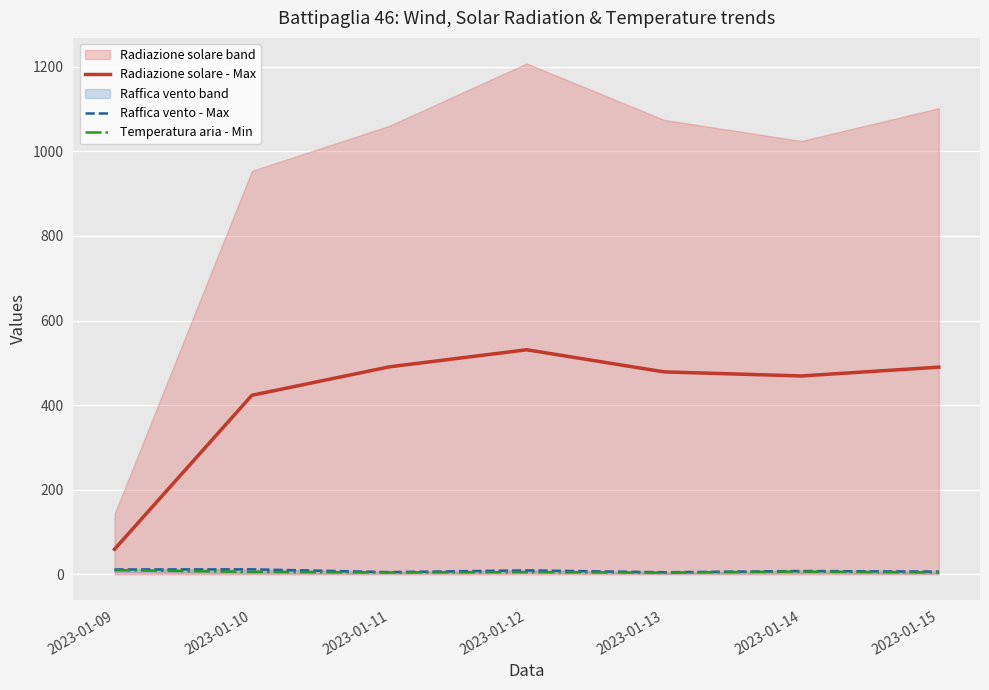

What is the average value of the Radiazione solare - Max series?

420.2